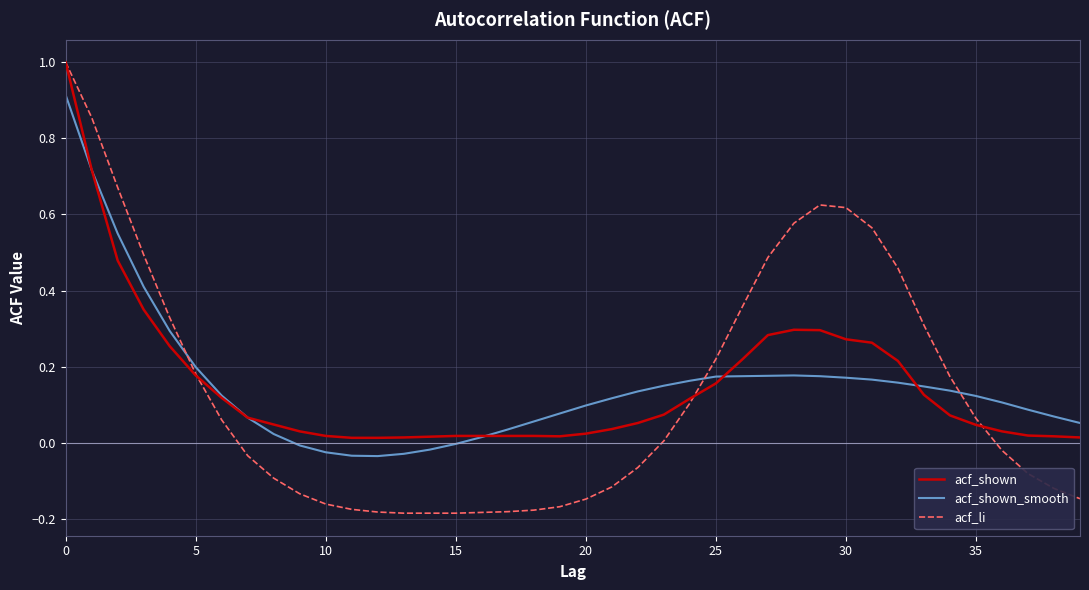

What is the greatest value displayed?

1.0